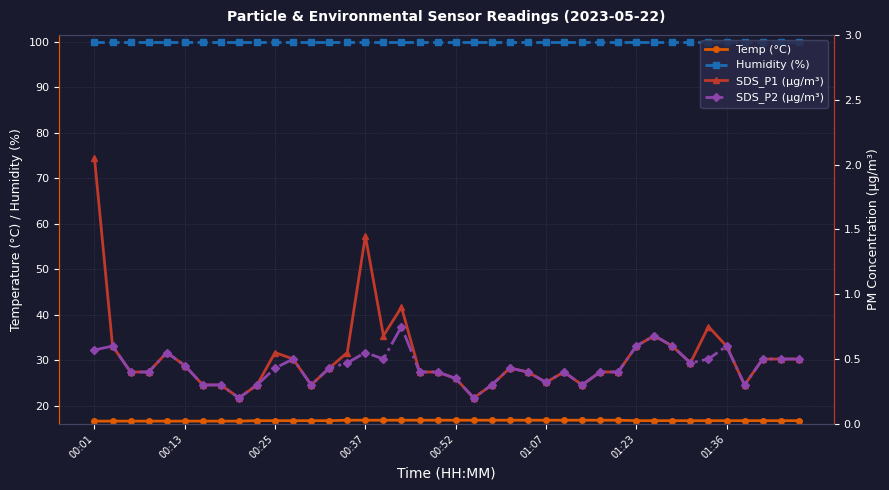

Does the chart display data point markers on the line(s)?

Yes